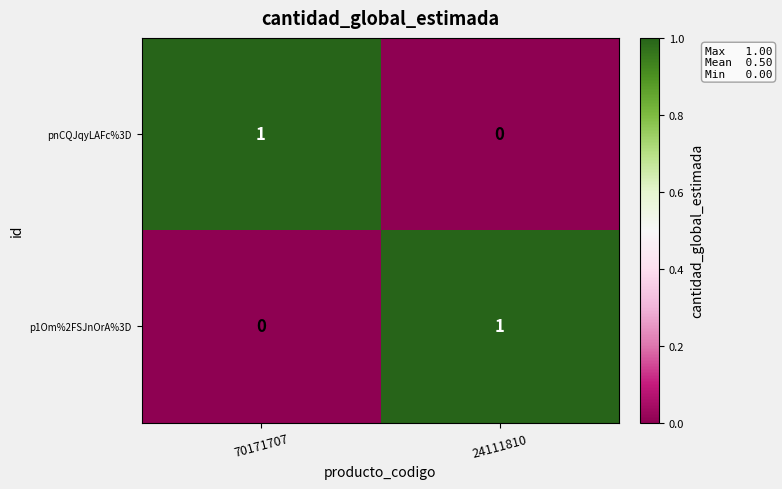

At which label does pnCQJqyLAFc%3D reach its peak?

70171707